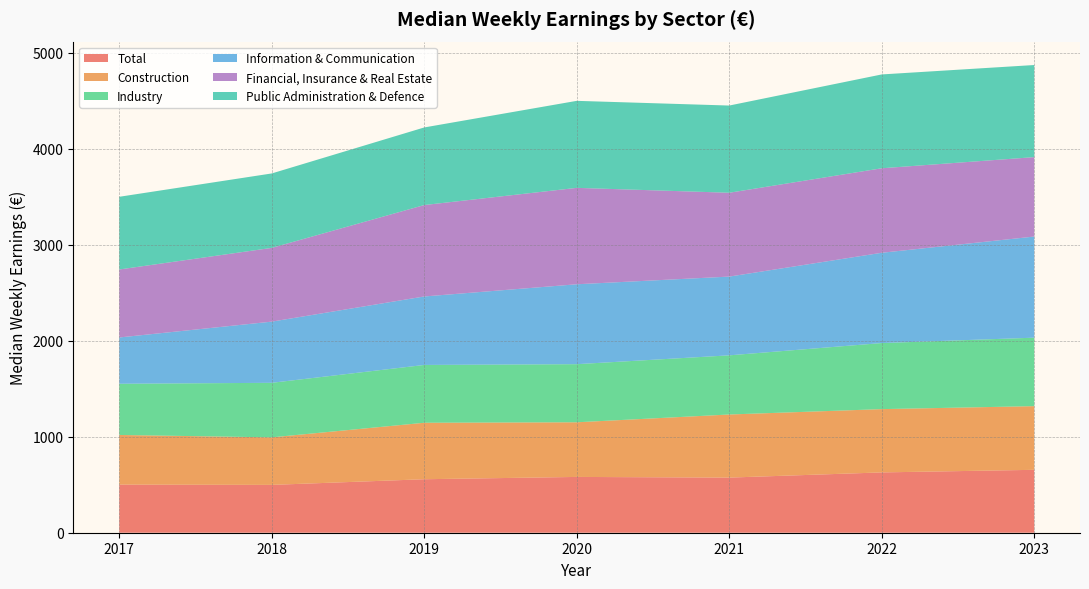

Reading left to right, list all the values displayed in this chart.

Industry: 533	568	602	605	616	688	713
Construction: 517	495	588	569	657	659	663
Information & Communication: 482	637	713	832	820	940	1053
Financial, Insurance & Real Estate: 708	768	952	1004	873	880	827
Public Administration & Defence: 757	775	808	906	908	977	959
Total: 501	498	557	581	574	628	655